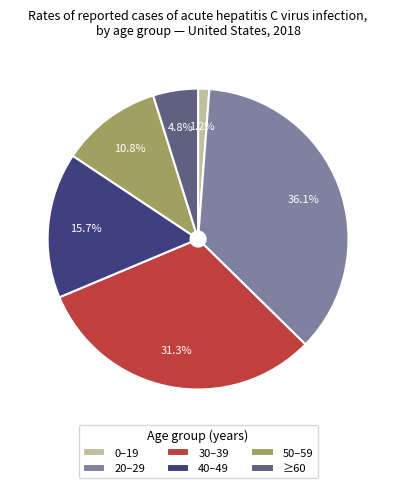

The 0–19 slice represents 14% of the pie. True or false?

False